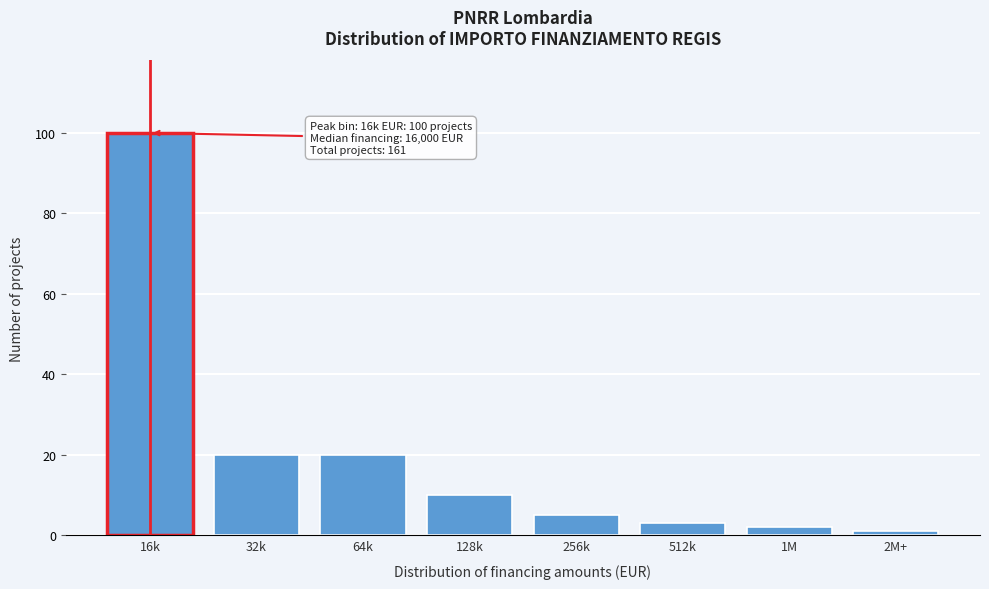

Reading left to right, extract all data points from this chart.

16k=100	32k=20	64k=20	128k=10	256k=5	512k=3	1M=2	2M+=1